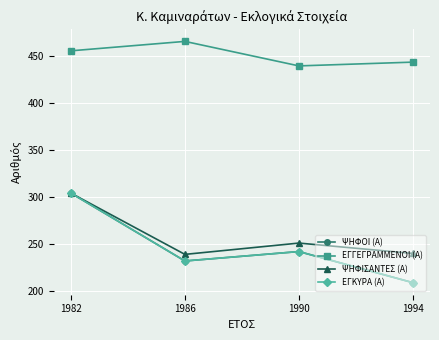

What is the minimum value shown in the chart?

209